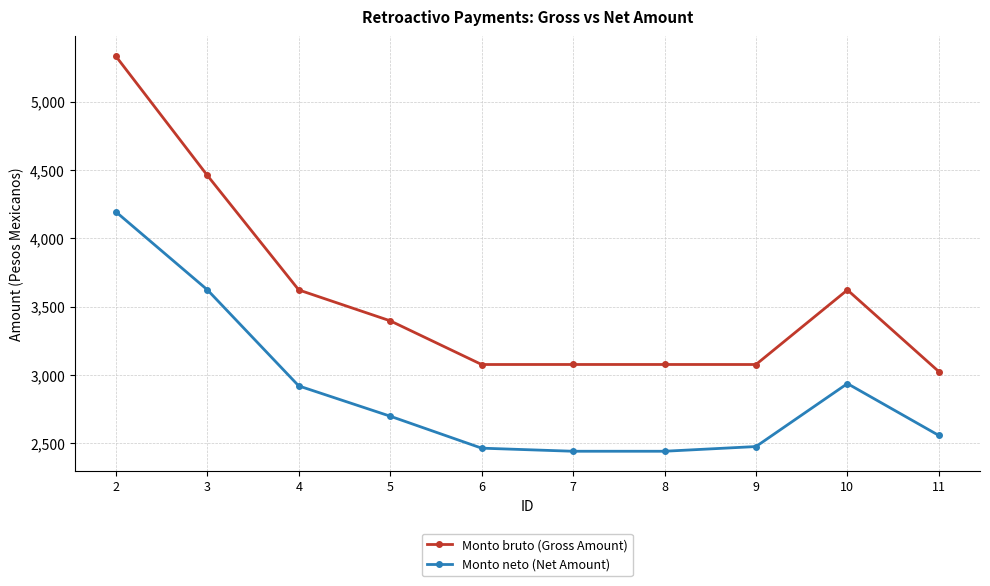

True or false: Monto neto (Net Amount) and Monto bruto (Gross Amount) cross at least once.

False